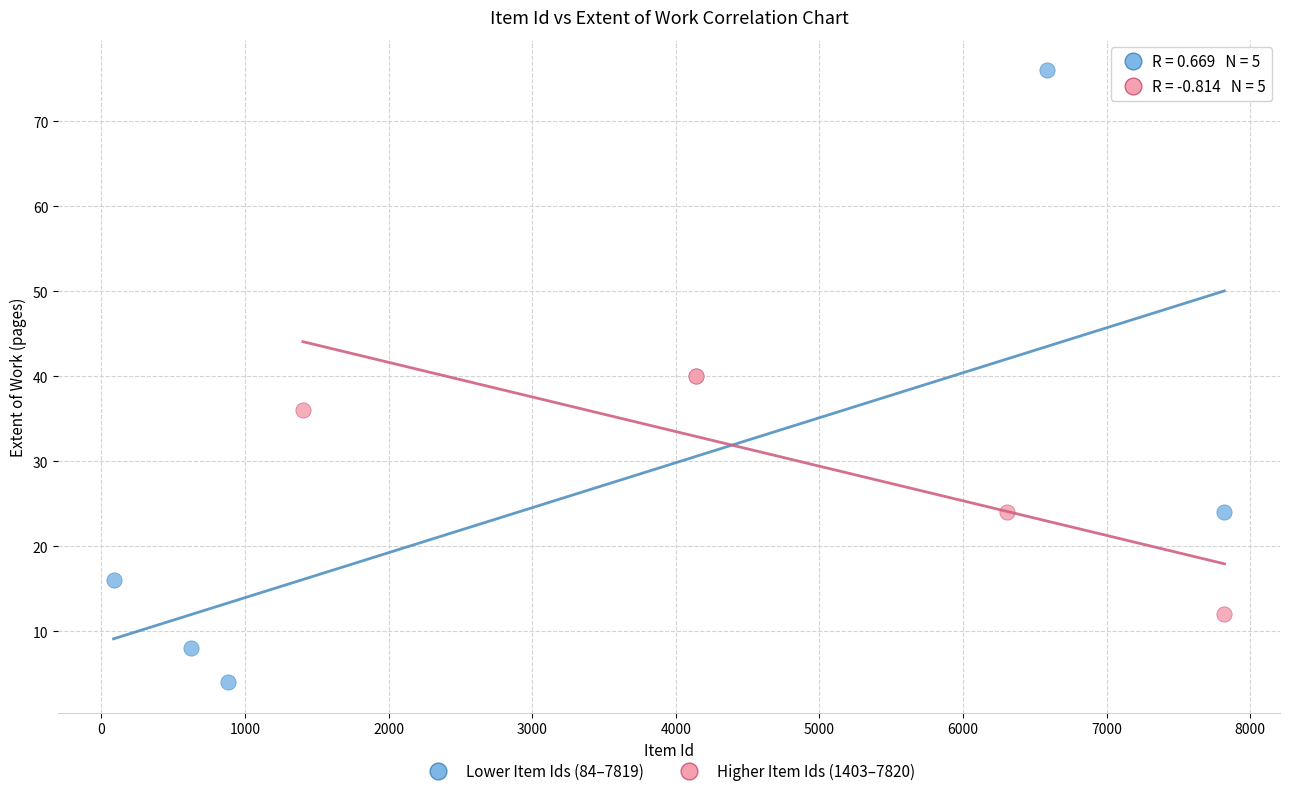

Which series contains the highest Y value?

Lower Item Ids (84–7819)